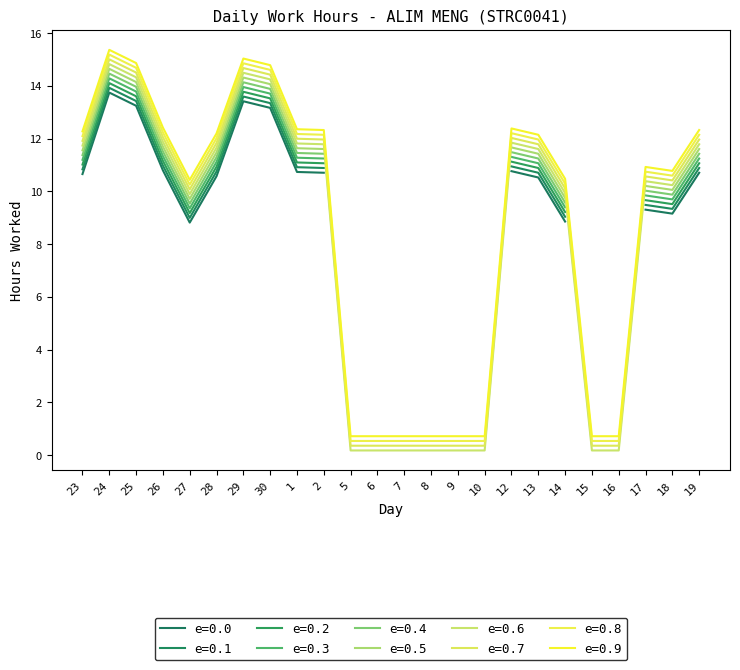

Rank the categories by value from lowest to highest.

5, 6, 7, 8, 9, 10, 15, 16, 27, 14, 18, 17, 13, 28, 23, 2, 19, 1, 12, 26, 30, 25, 29, 24